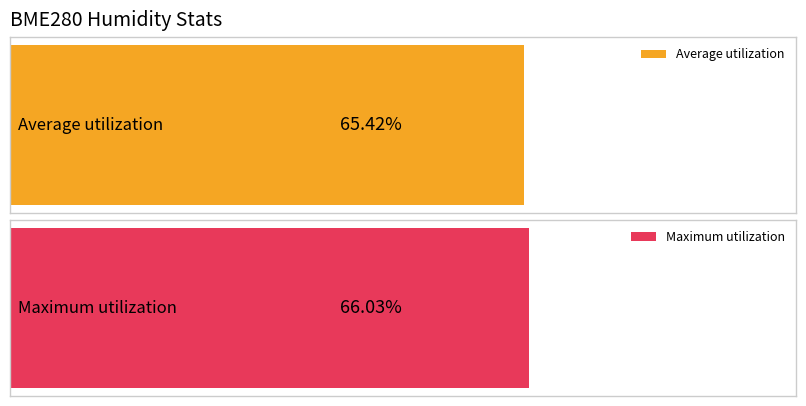

Between -39 and -37, which is larger?

-37